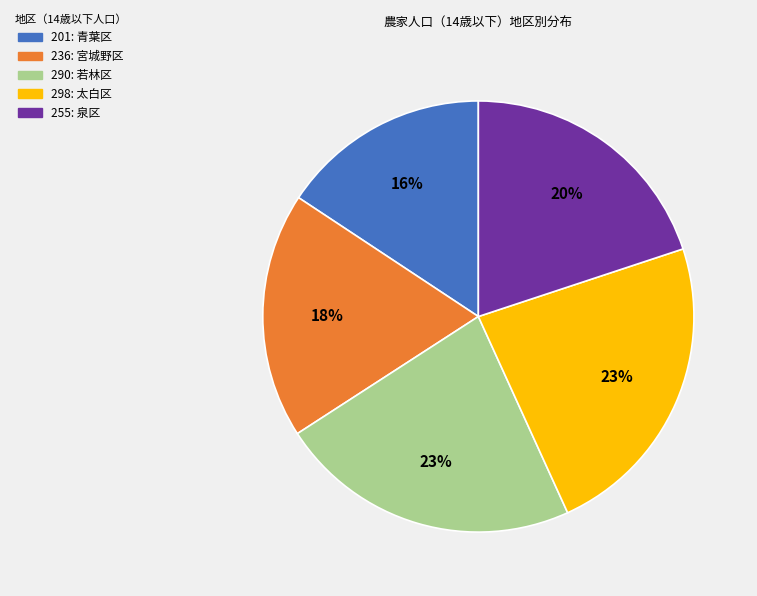

To the nearest percent, what is the average slice percentage?

20%